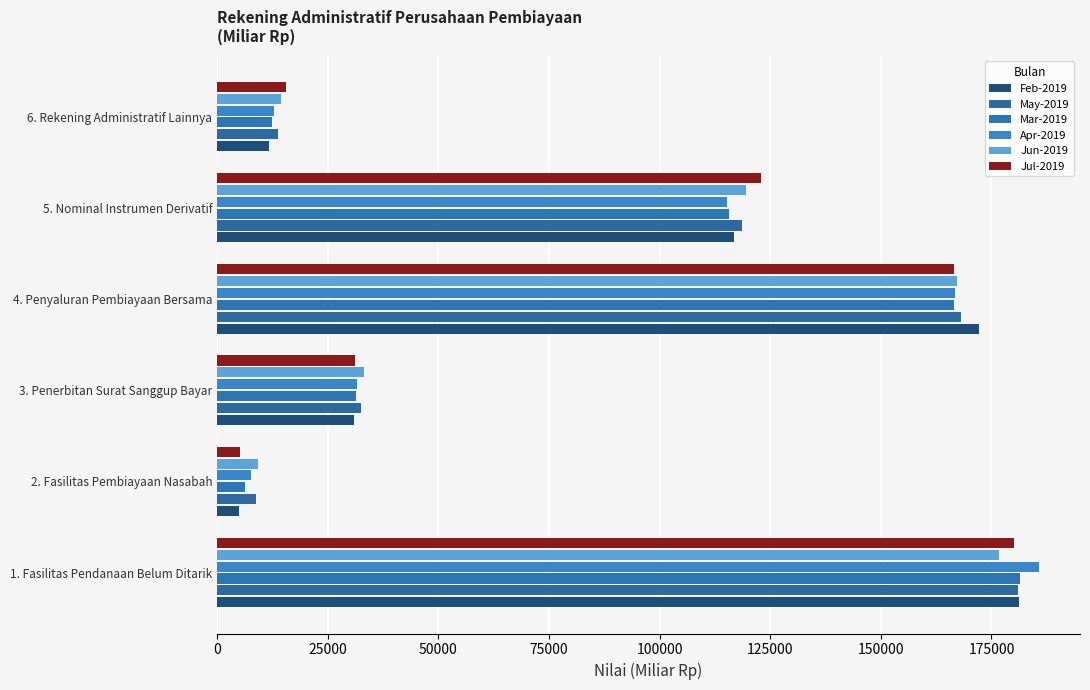

How many categories are shown in the chart?

6